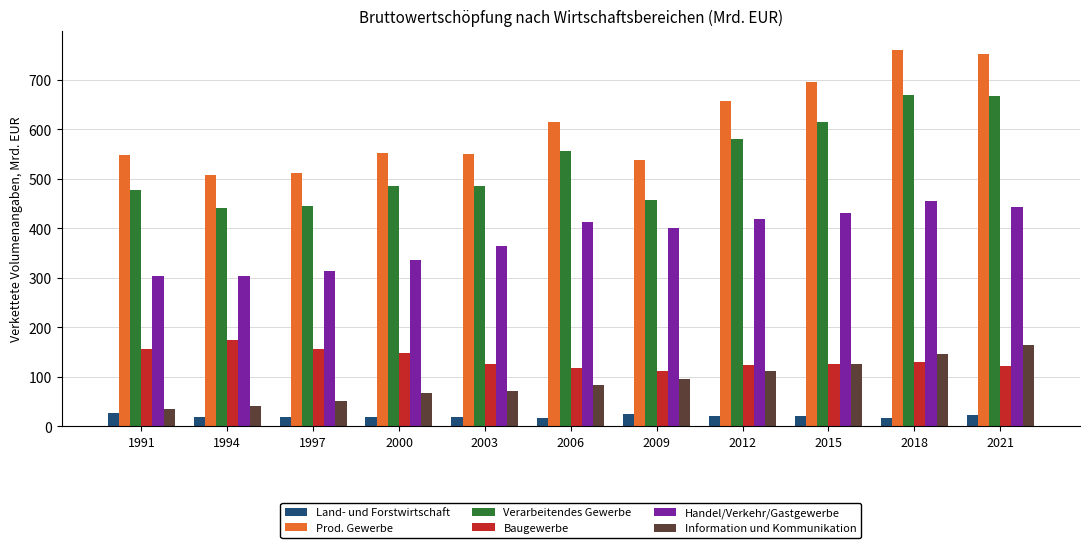

Where does the Information und Kommunikation series first go above 83?

2006